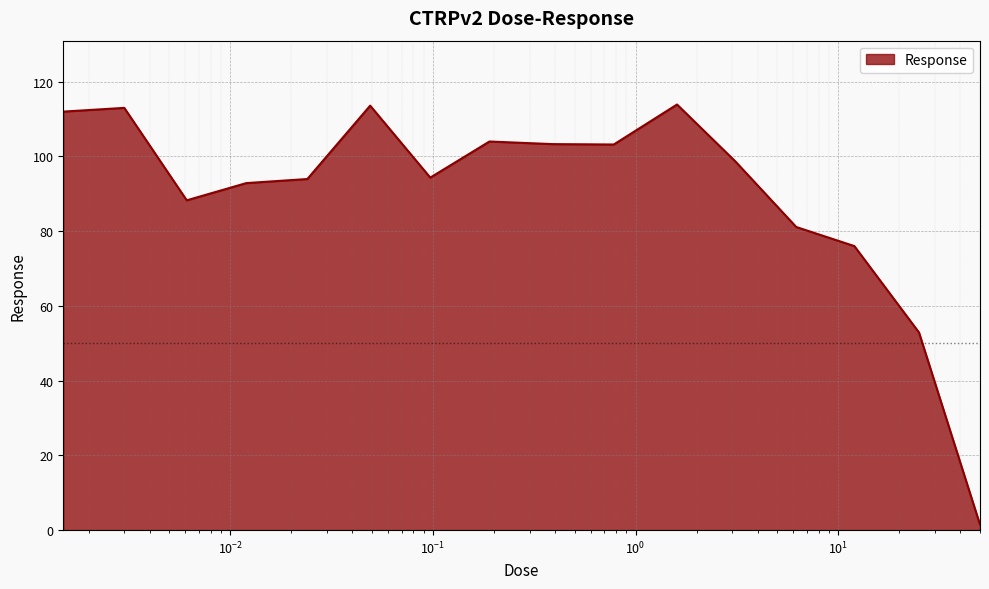

How many series are shown in this chart?

1